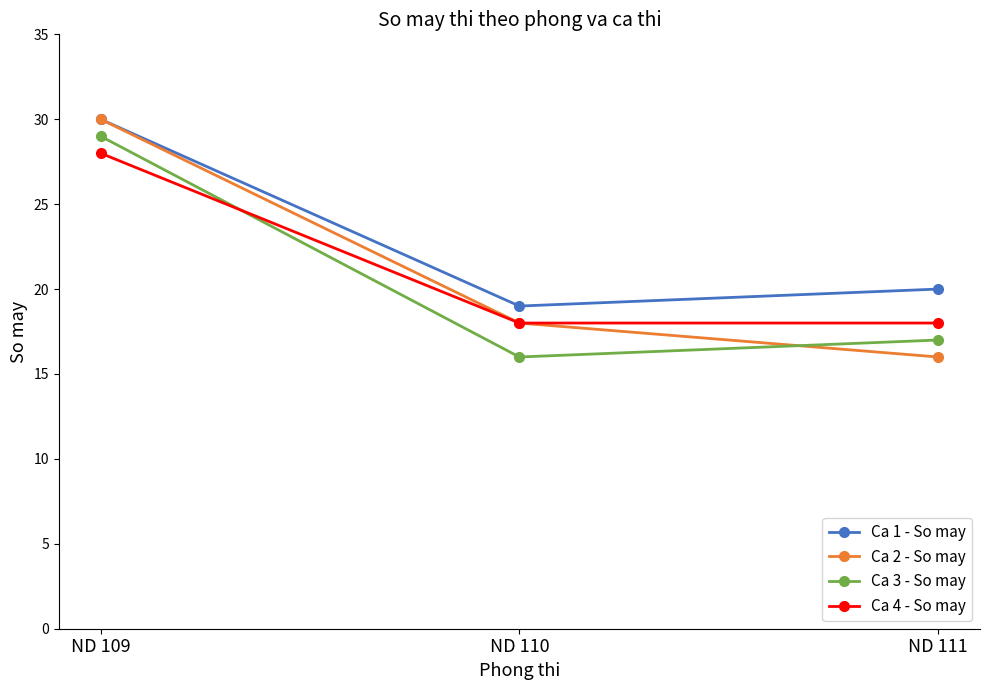

Between ND 109 and ND 110, which series saw the biggest shift?

Ca 3 - So may